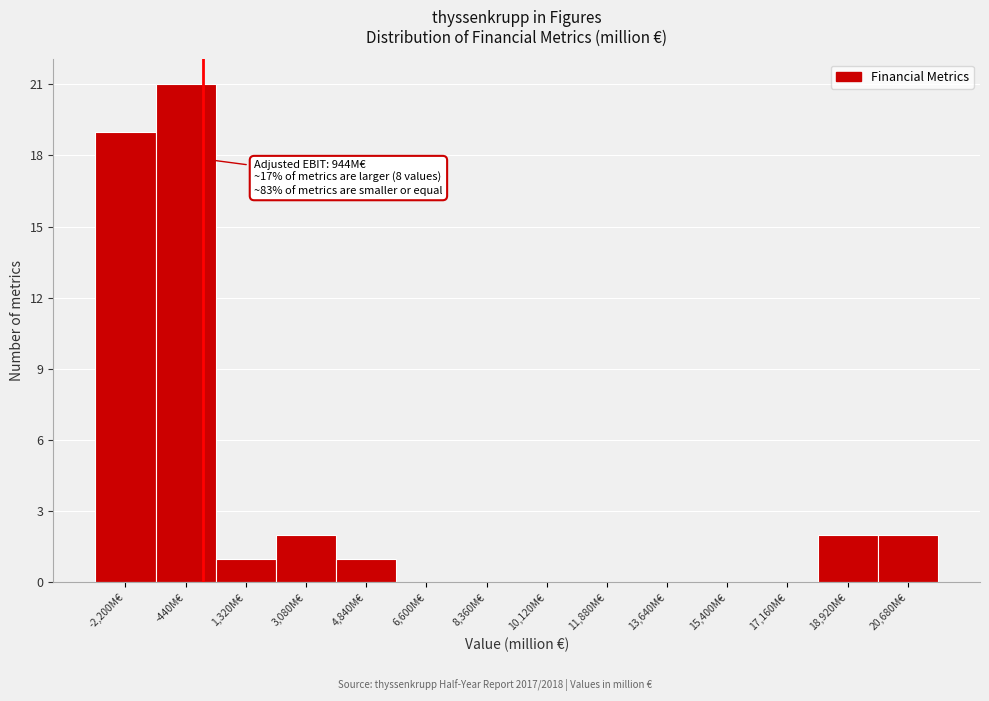

Reading left to right, extract all data points from this chart.

-2,200M€=19	-440M€=21	1,320M€=1	3,080M€=2	4,840M€=1	6,600M€=0	8,360M€=0	10,120M€=0	11,880M€=0	13,640M€=0	15,400M€=0	17,160M€=0	18,920M€=2	20,680M€=2